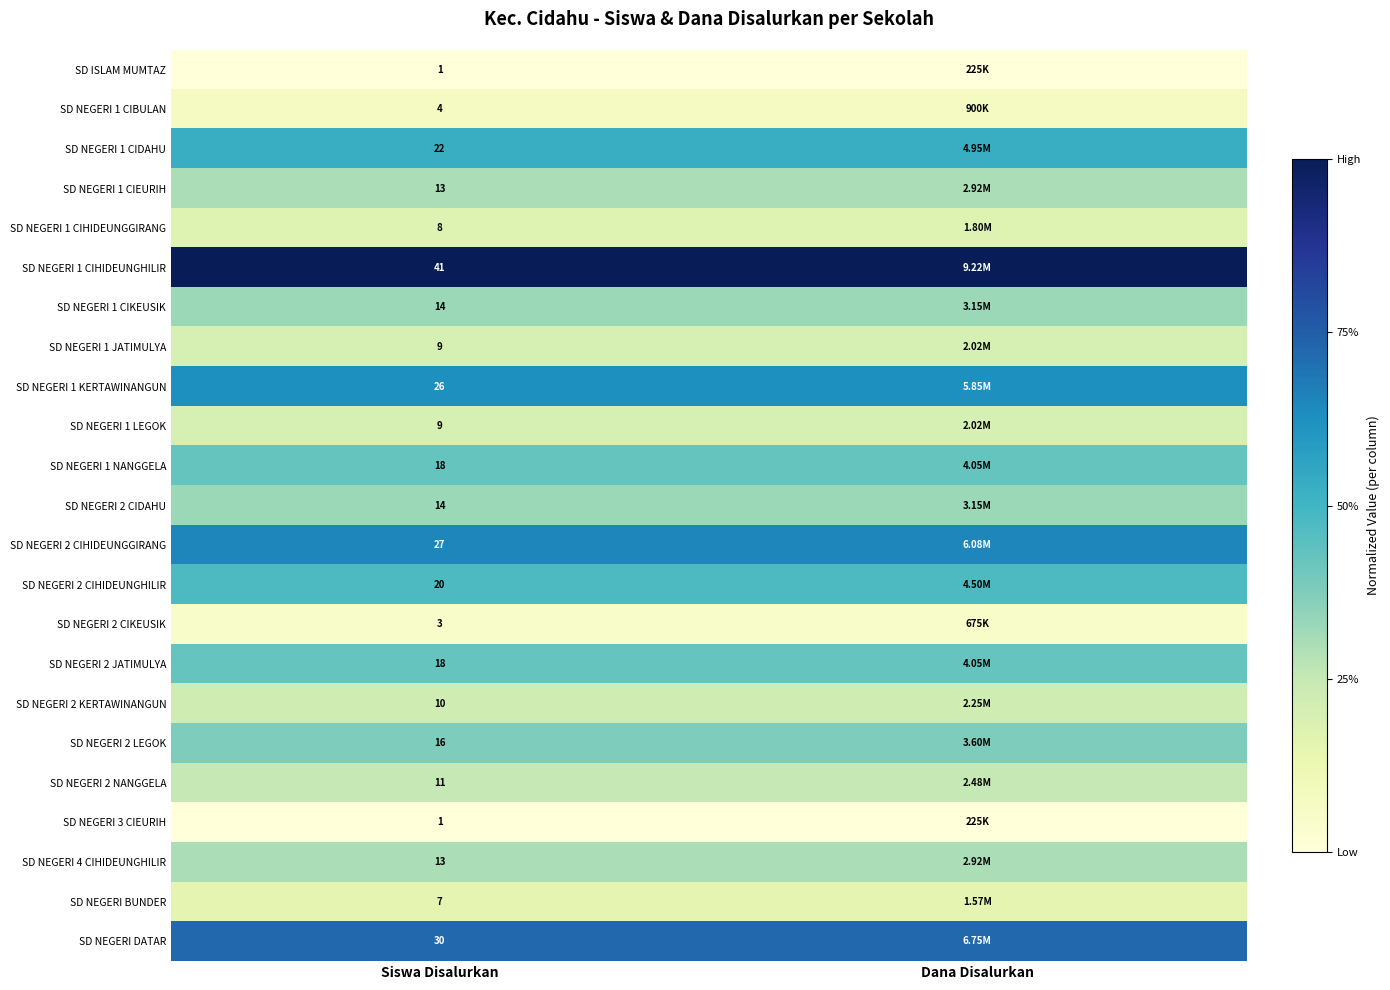

Which series has the largest total across all categories?

SD NEGERI 1 CIHIDEUNGHILIR